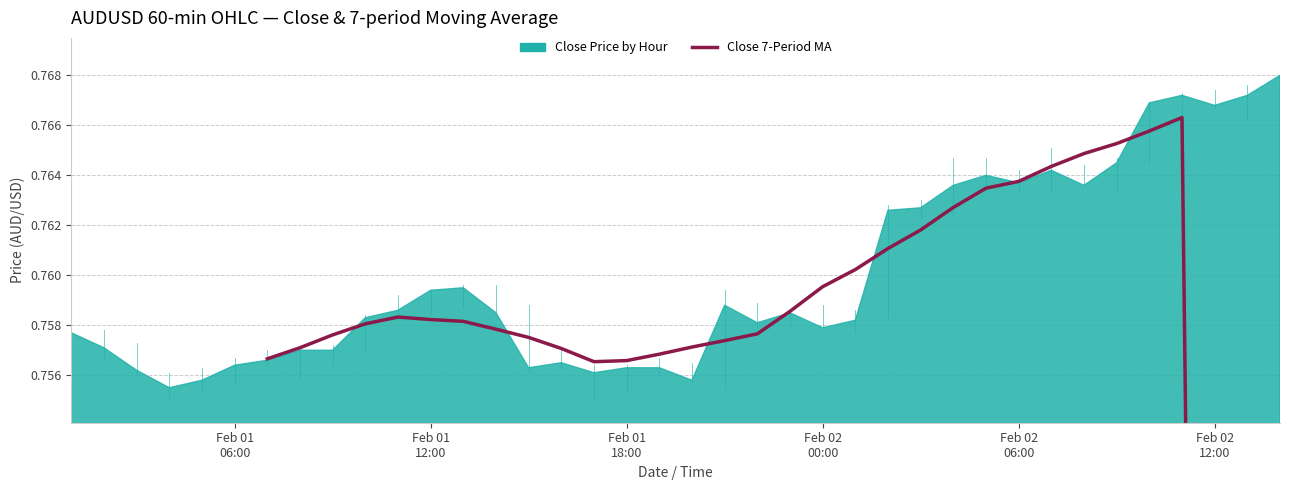

What is the value of the 21st point from the left?

0.8